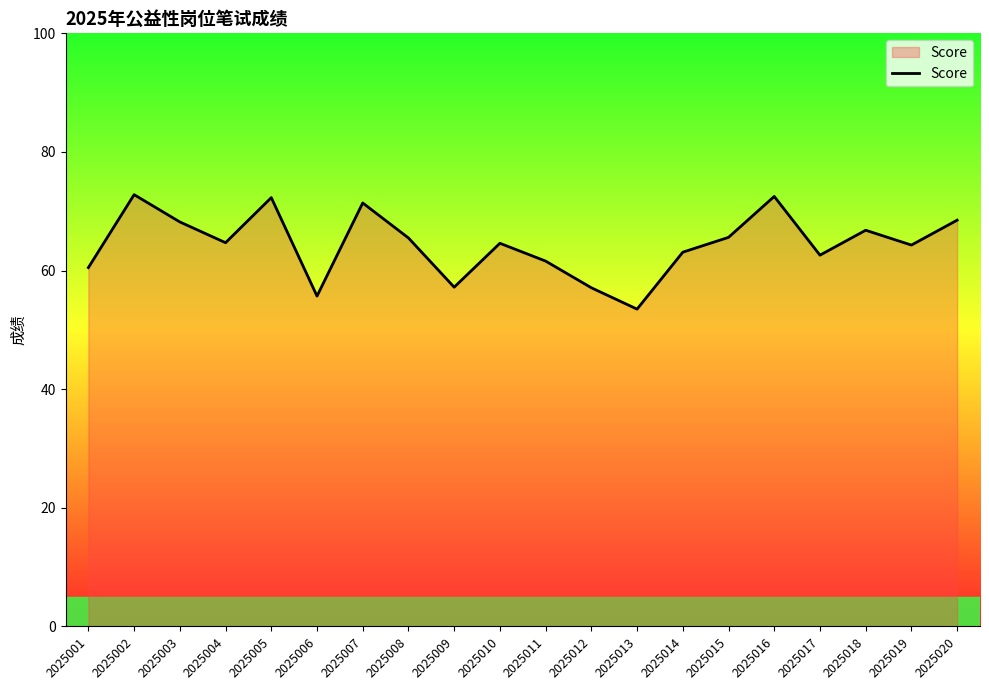

Between 2025004 and 2025020, which is larger?

2025020